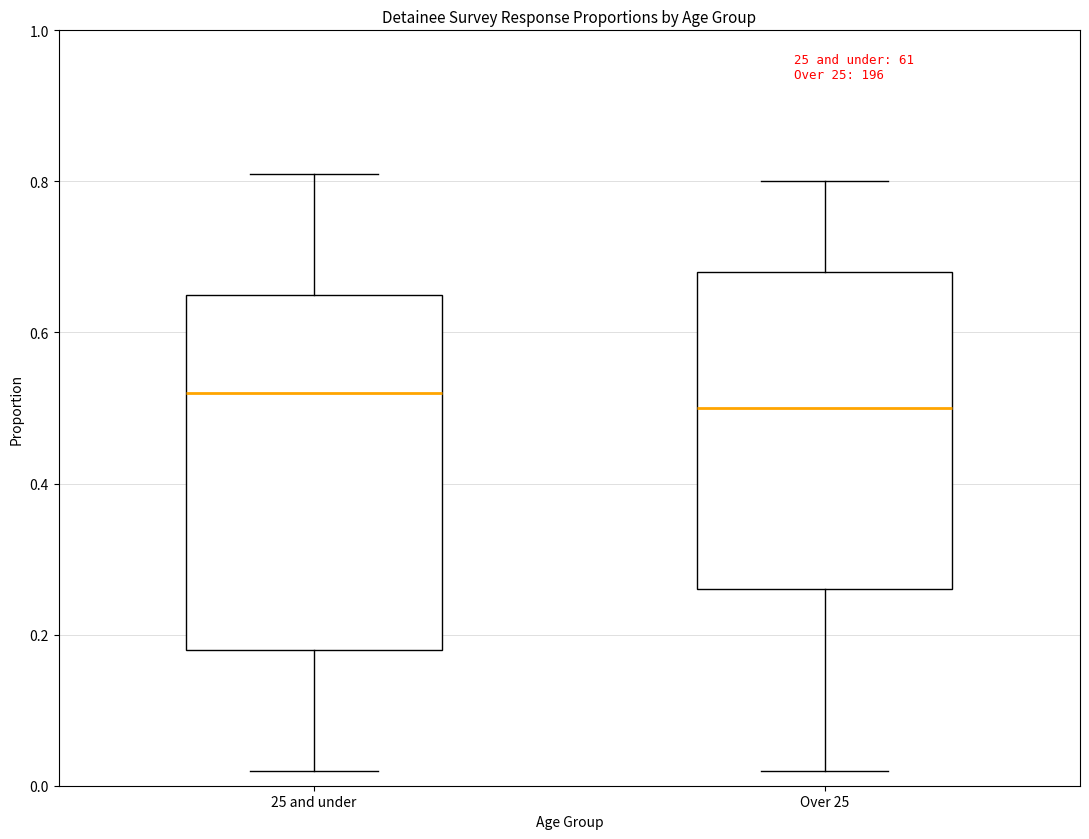

Which box is the tallest, from its lower edge to its upper edge?

25 and under